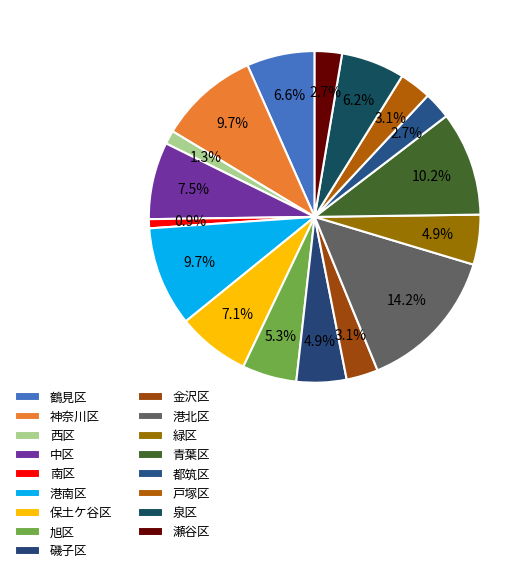

Count the number of slices in the pie.

17